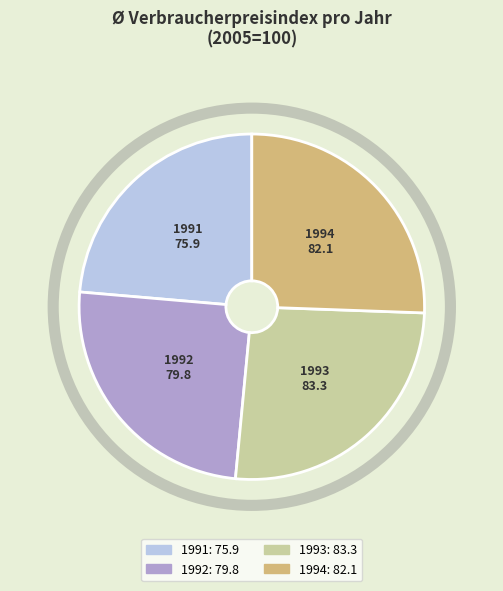

Does 1991 represent more than half of the total?

No